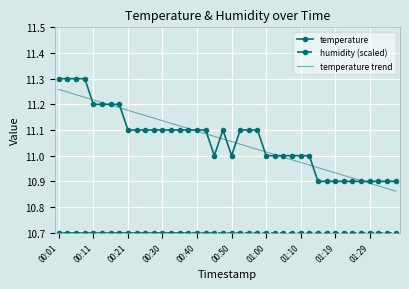

Which series has the largest range (max minus min)?

temperature